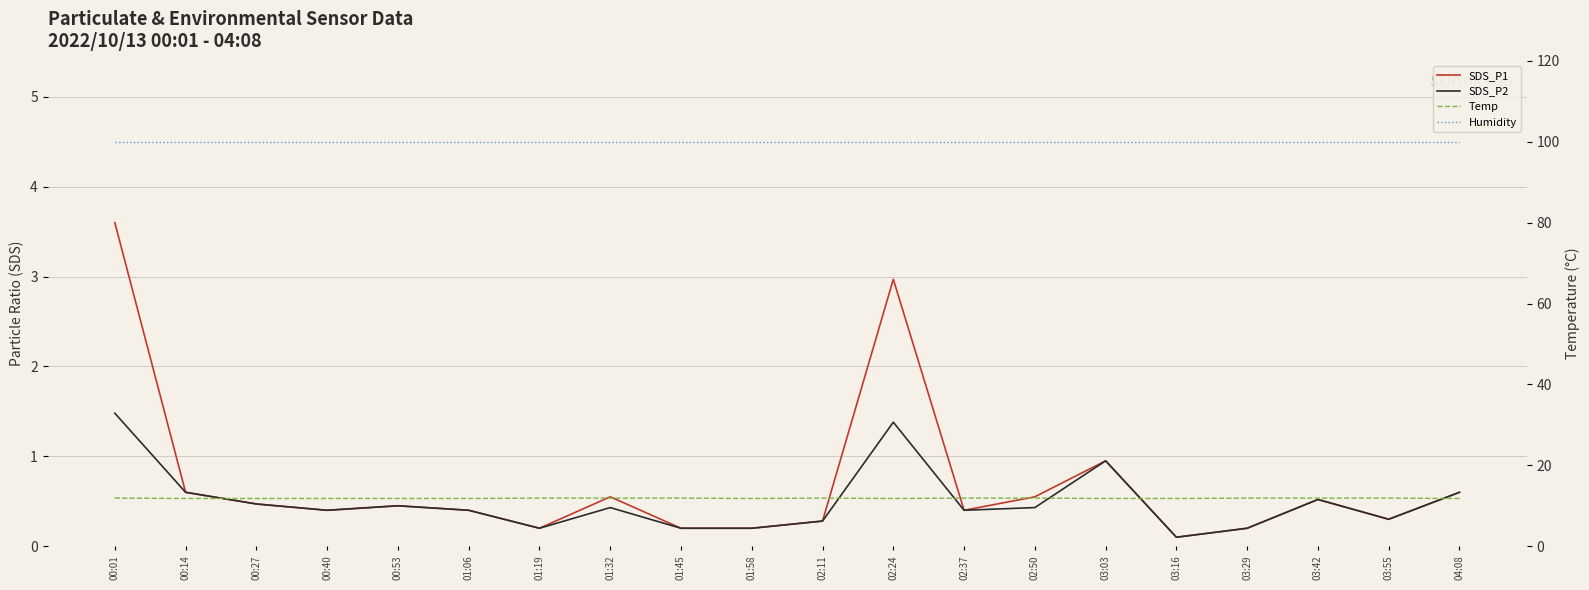

True or false: SDS_P2 and SDS_P1 cross at least once.

False